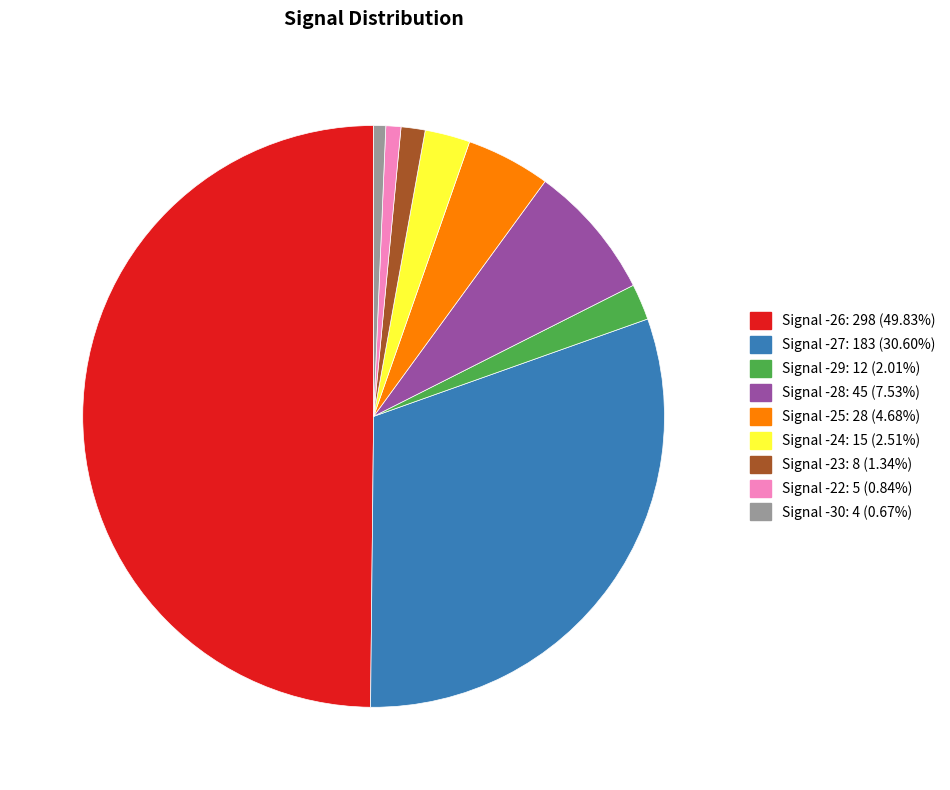

How many segments does this pie chart have?

9